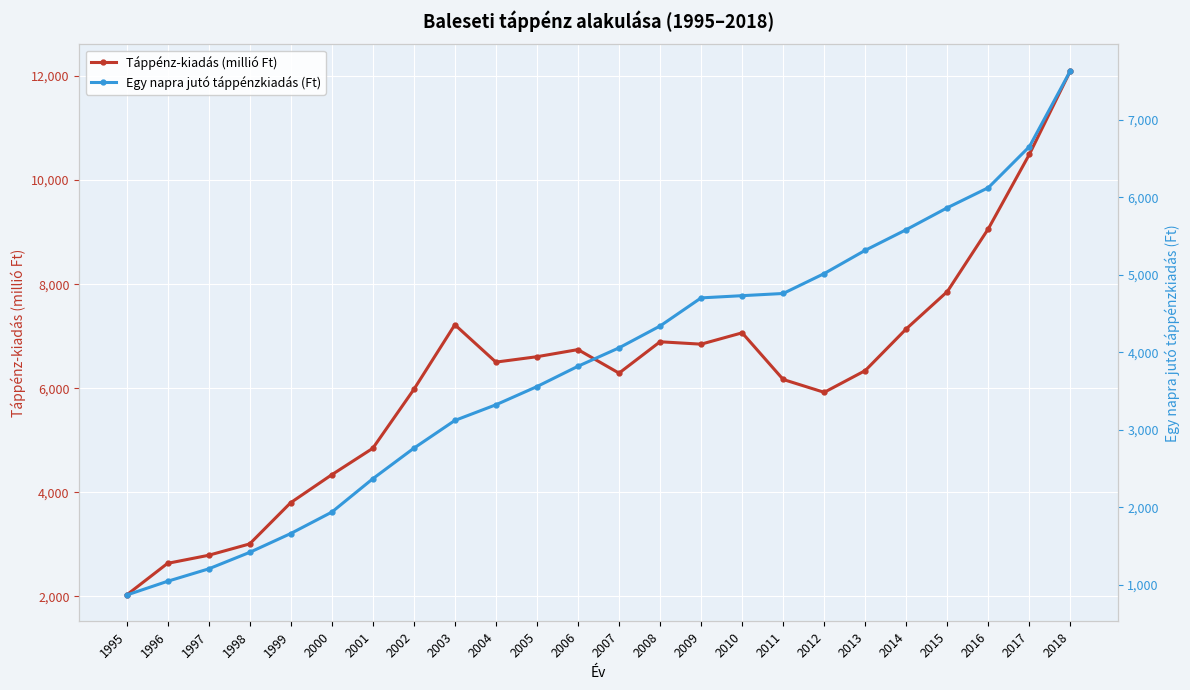

True or false: Táppénz-kiadás (millió Ft) has more than 1 points higher than both neighbors.

True